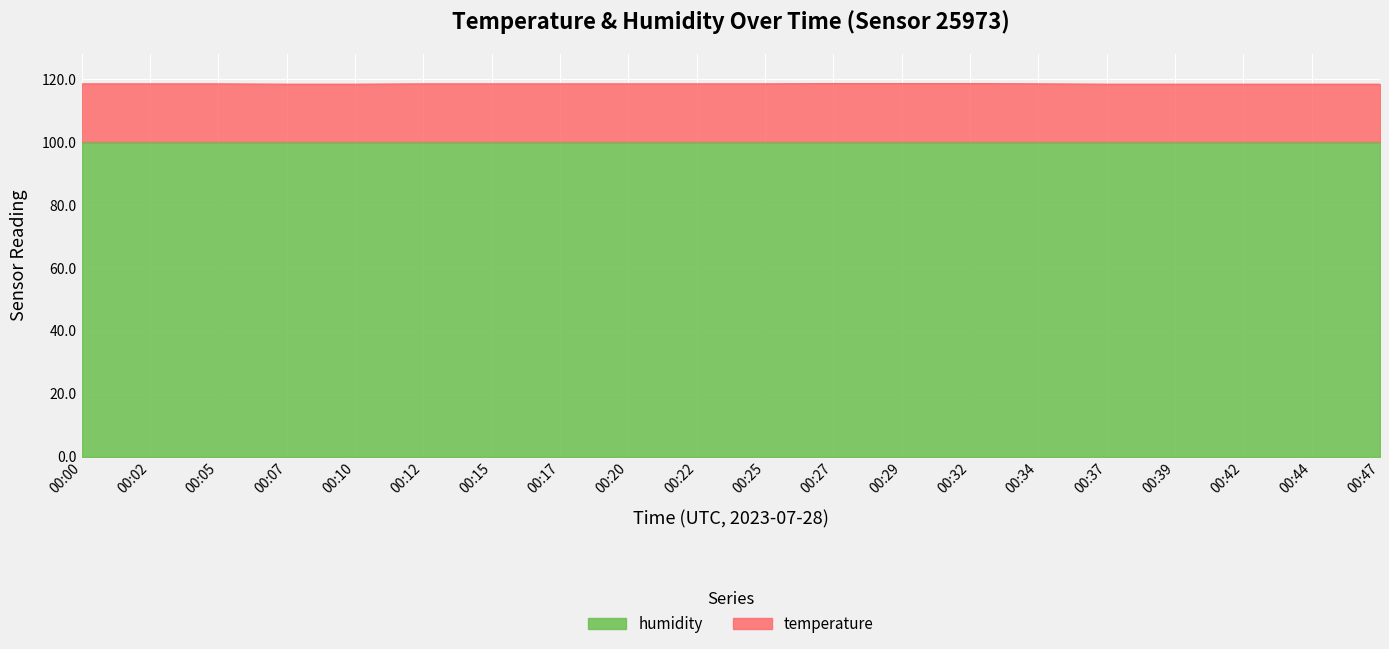

Reading left to right, list all the values displayed in this chart.

118.5	118.5	118.5	118.4	118.4	118.5	118.5	118.5	118.5	118.5	118.5	118.6	118.6	118.6	118.5	118.4	118.4	118.4	118.4	118.4